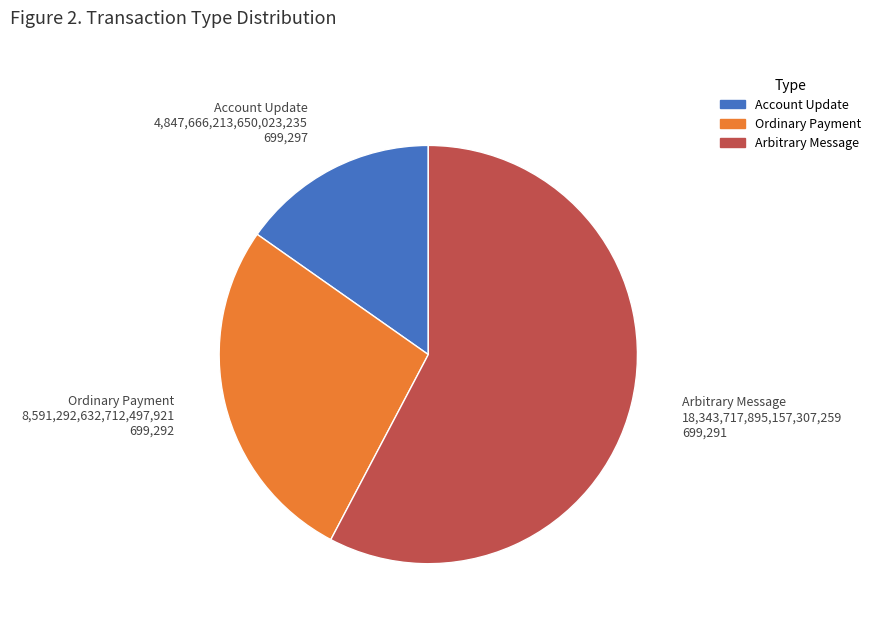

Does Account Update represent more than half of the total?

No